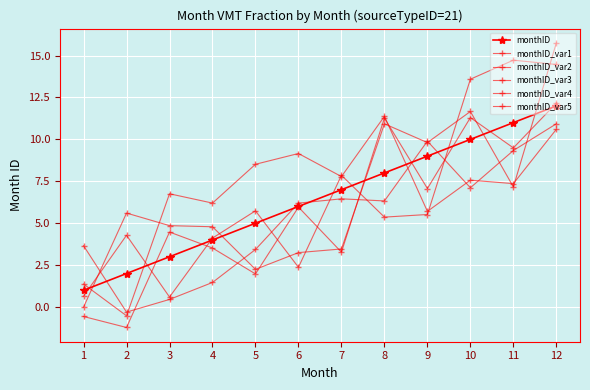

Reading left to right, list all the values displayed in this chart.

monthID: 1.0	2.0	3.0	4.0	5.0	6.0	7.0	8.0	9.0	10.0	11.0	12.0
monthID_var1: -0.0	5.6	4.9	4.8	2.2	3.2	3.5	10.9	9.8	11.7	7.2	15.8
monthID_var2: 3.7	-0.3	0.5	1.5	3.4	6.2	6.5	6.3	9.9	7.1	9.3	10.9
monthID_var3: 0.6	4.3	0.6	4.1	5.7	2.4	7.9	5.4	5.5	13.6	14.7	14.5
monthID_var4: -0.6	-1.2	4.5	3.5	2.0	6.0	3.3	11.3	7.1	11.3	9.5	12.2
monthID_var5: 1.4	-0.5	6.8	6.2	8.5	9.2	7.8	11.4	5.7	7.6	7.4	10.6